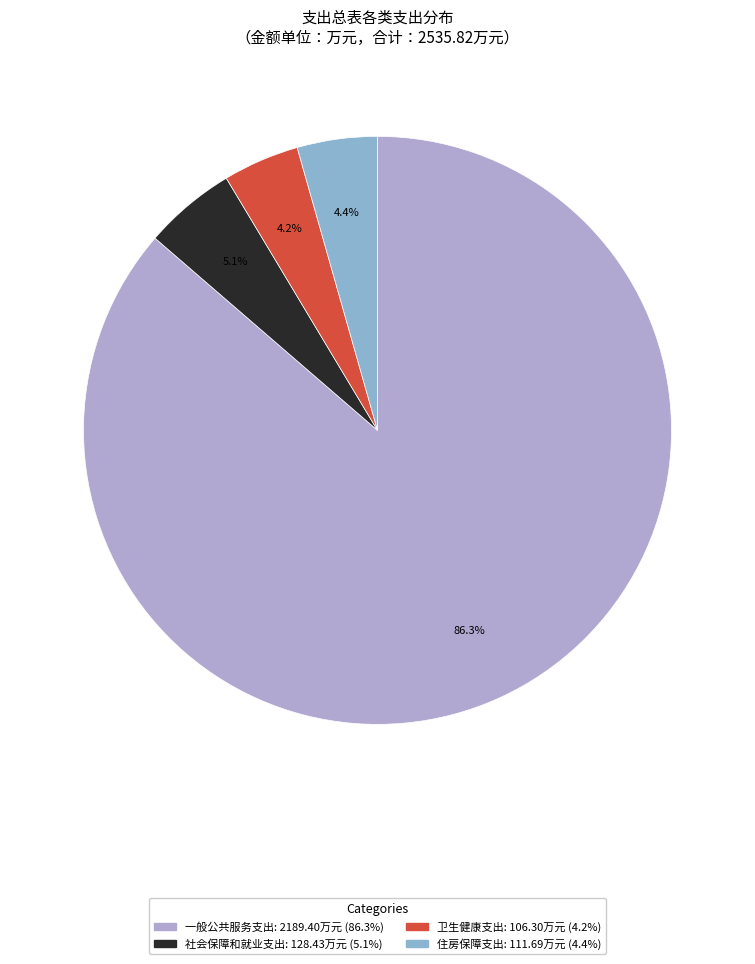

To the nearest percent, what is the combined percentage of 社会保障和就业支出 and 卫生健康支出?

9%